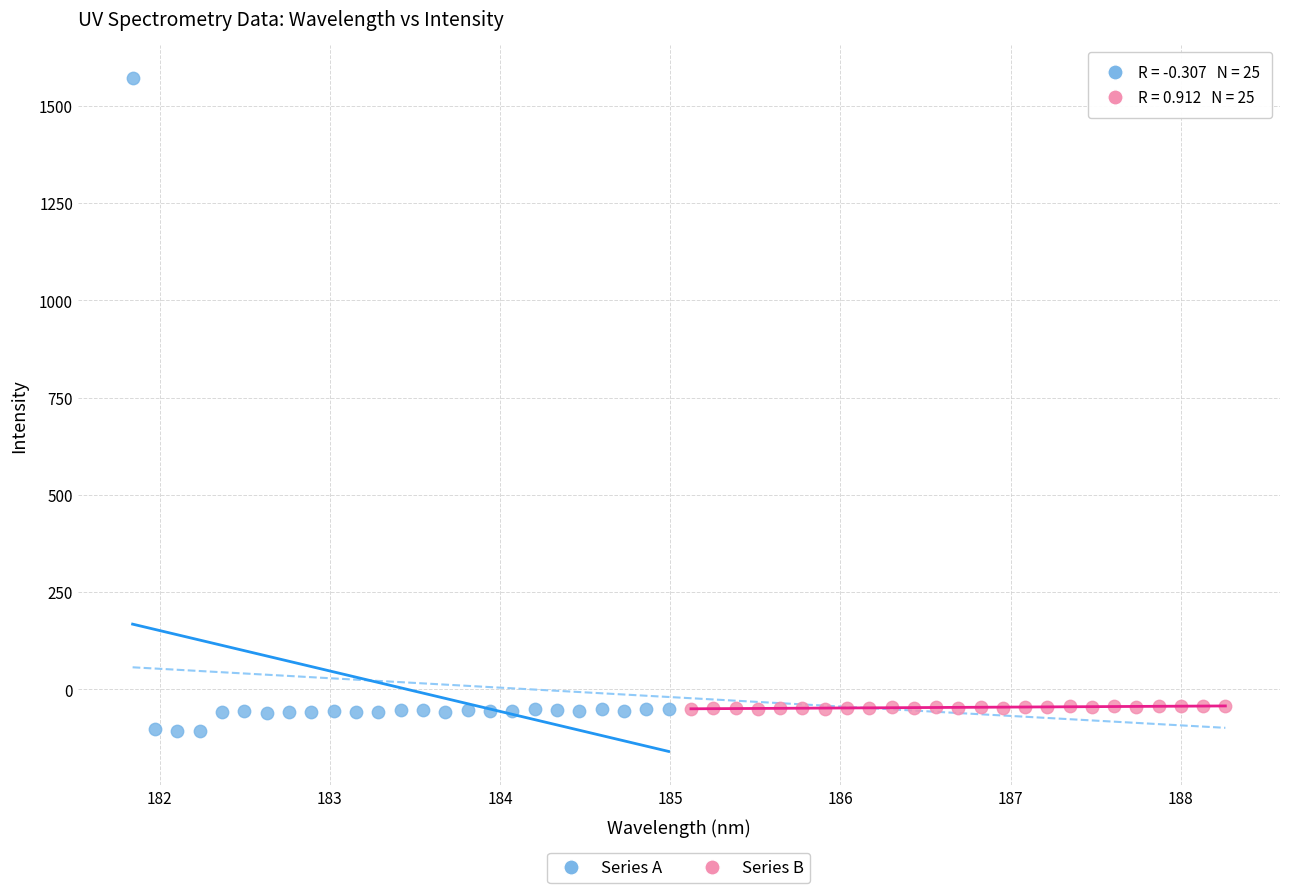

What are all the series names shown in the legend?

Series A, Series B